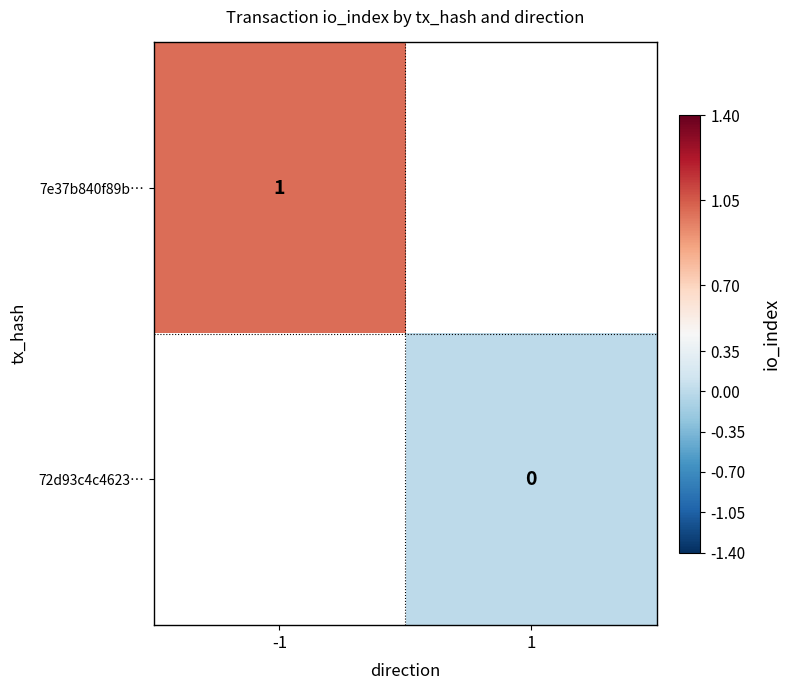

True or false: 7e37b840f89b… has a value of 1 at -1.

True